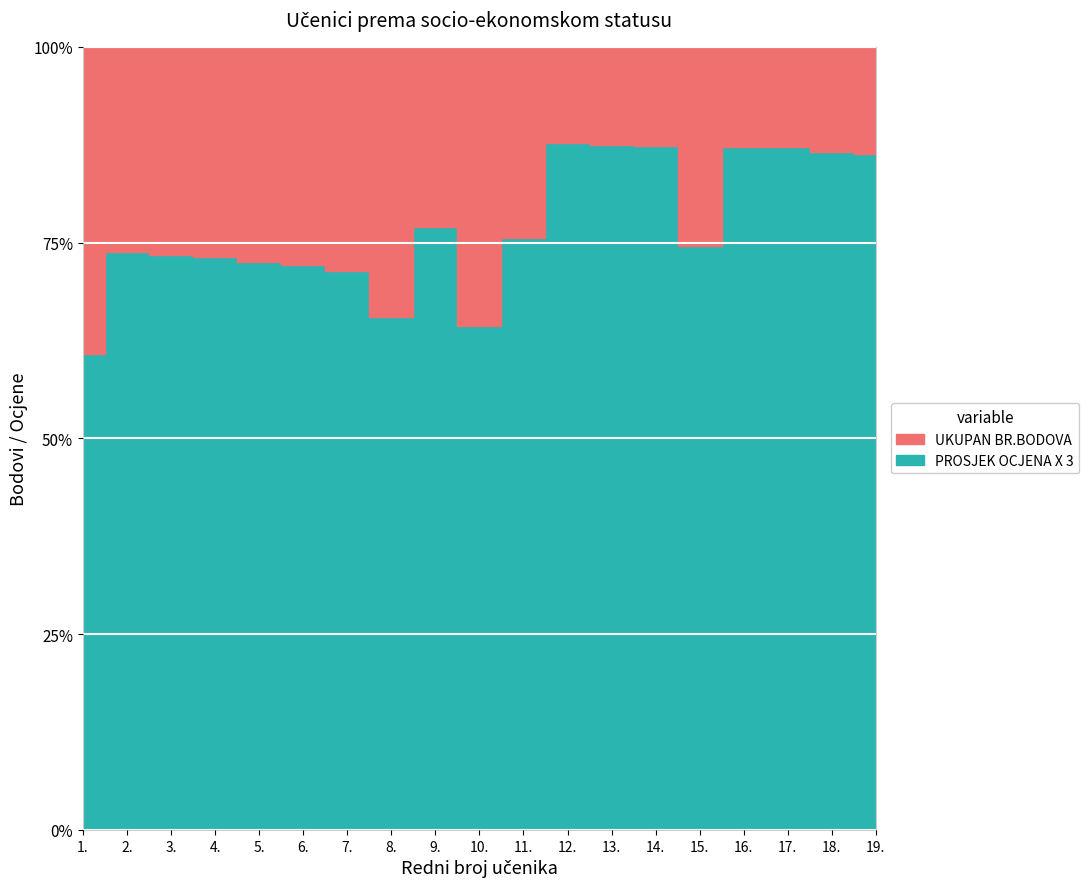

Reading left to right, what are all the values shown in this chart?

PROSJEK OCJENA X 3: 12.4	14.1	13.8	13.6	13.2	13.0	12.5	11.4	13.4	10.8	12.4	14.2	14.0	13.7	11.7	13.7	13.6	12.9	12.6
UKUPAN BR.BODOVA: 20.4	19.1	18.8	18.6	18.2	18.0	17.5	17.4	17.4	16.8	16.4	16.2	16.0	15.7	15.7	15.7	15.6	14.9	14.6